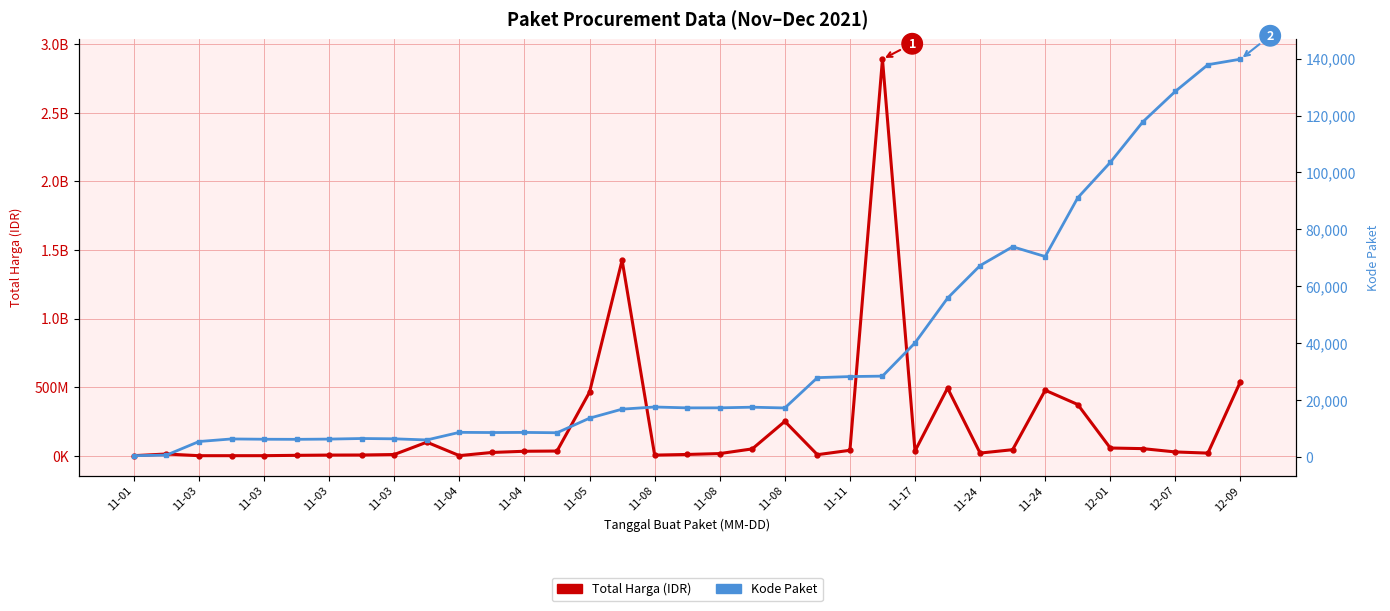

How many interior local valleys does the Kode Paket series have?

7